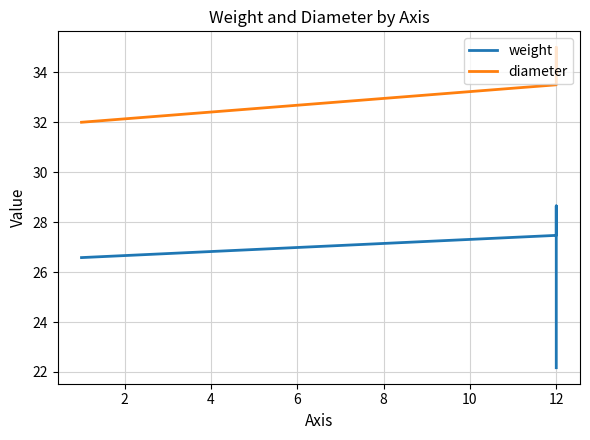

At 12, list the series in order from largest to smallest.

diameter, weight